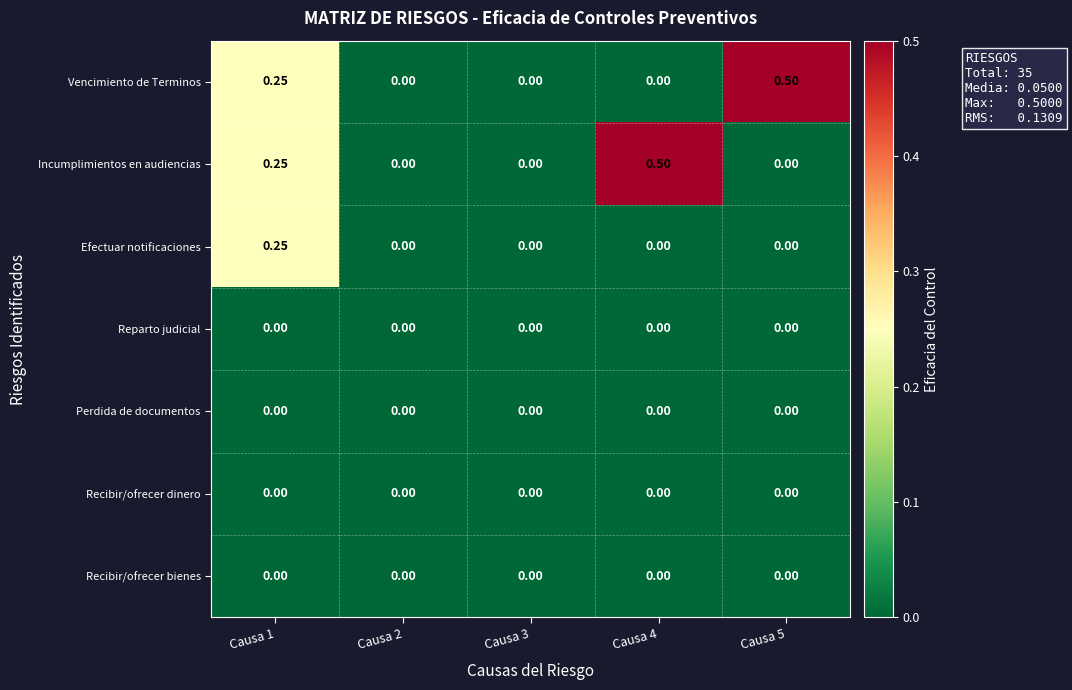

Which series changed the most between Causa 3 and Causa 5?

Vencimiento de Terminos